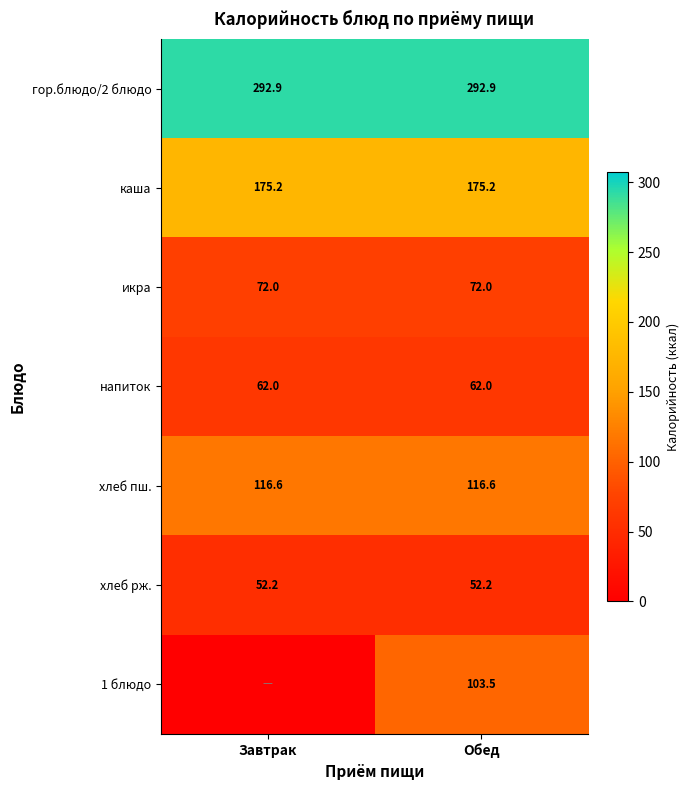

Rank the series at Обед from highest to lowest value.

гор.блюдо/2 блюдо, каша, хлеб пш., 1 блюдо, икра, напиток, хлеб рж.